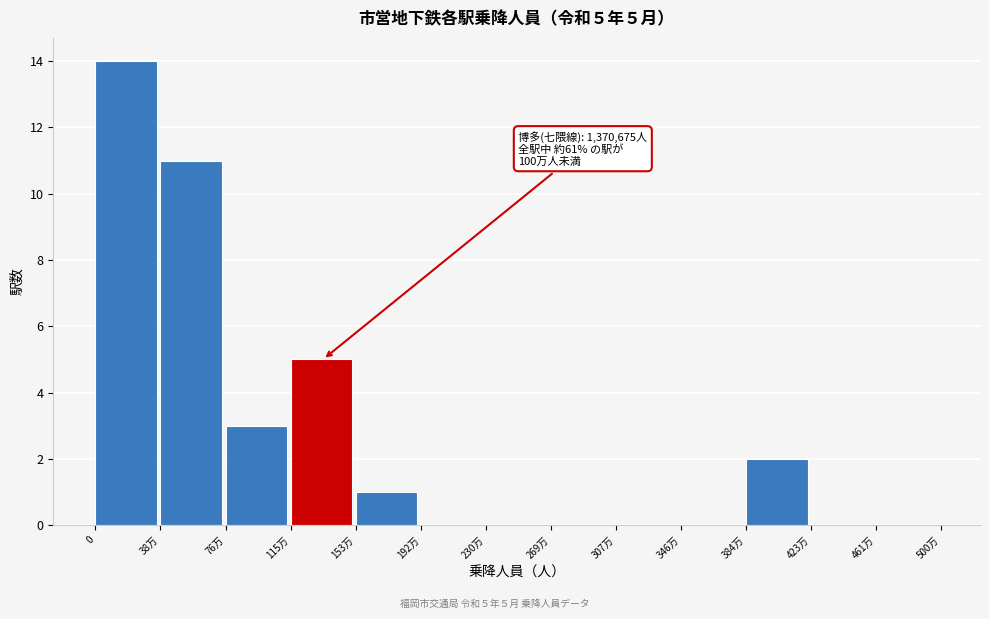

Reading right to left, what are all the values shown in this chart?

461万=0	423万=0	384万=2	346万=0	307万=0	269万=0	230万=0	192万=0	153万=1	115万=5	76万=3	38万=11	0=14